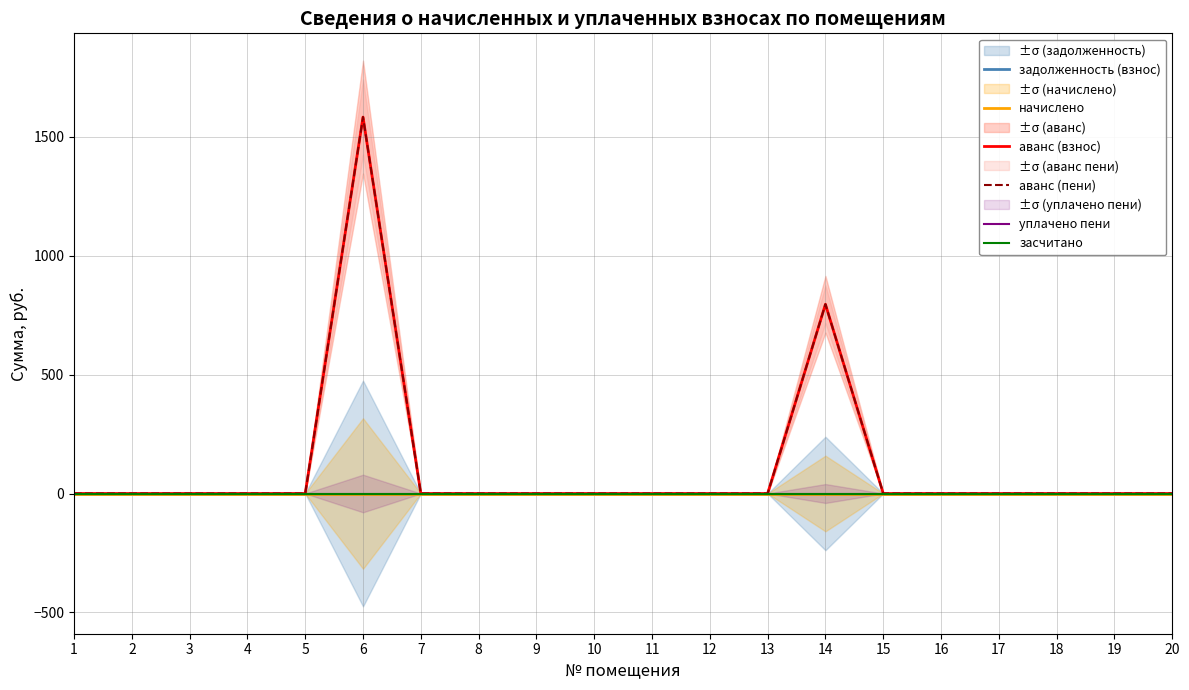

How many data points does each series have?

20